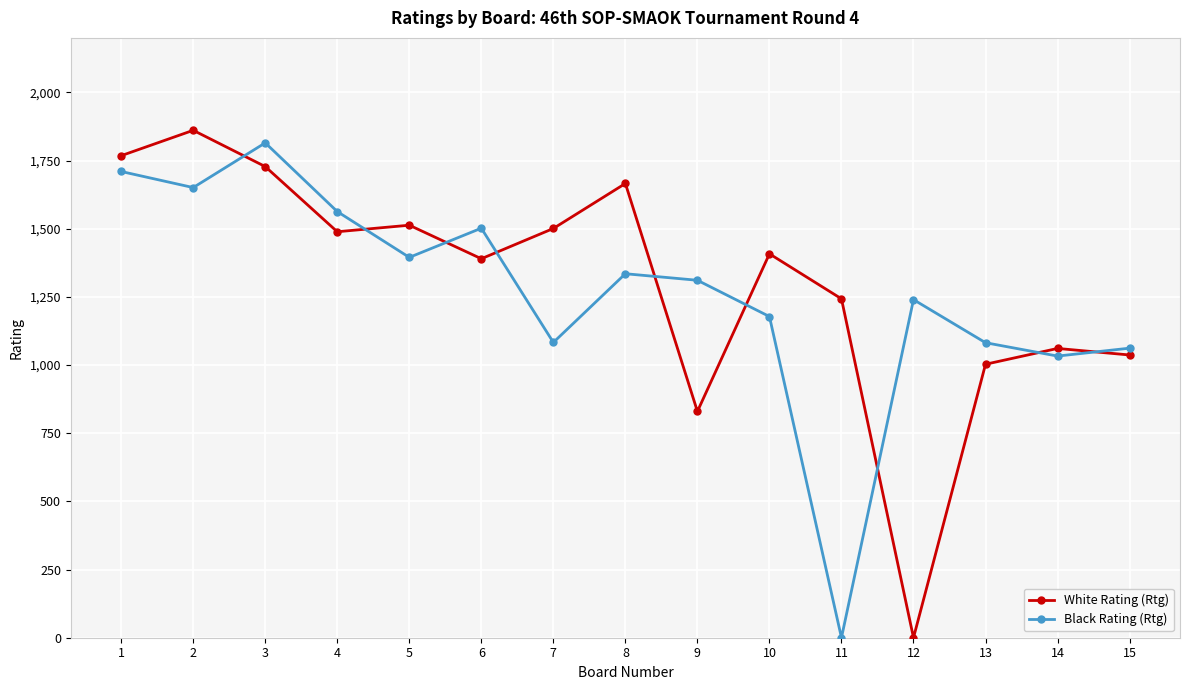

At which label is Black Rating (Rtg) closest to 907?

14